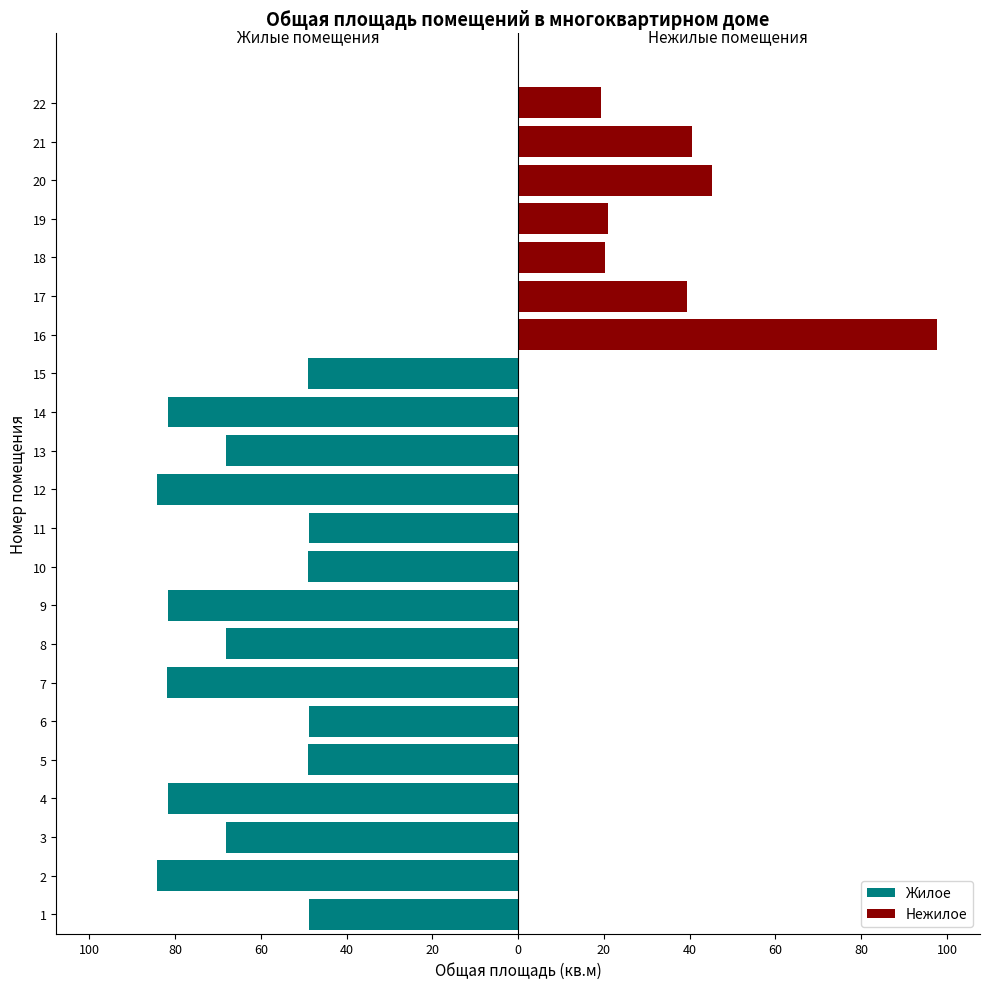

What is the change in value from 13 to 15?

+19.2